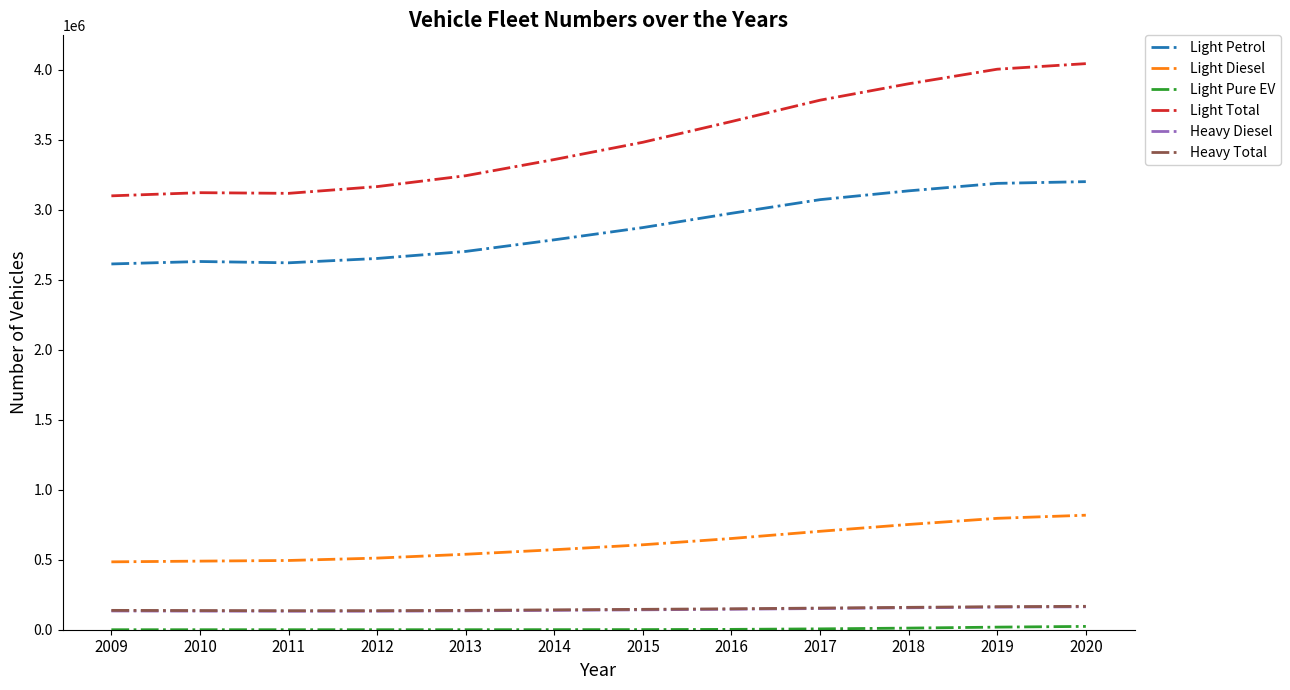

How many categories are shown in the chart?

12